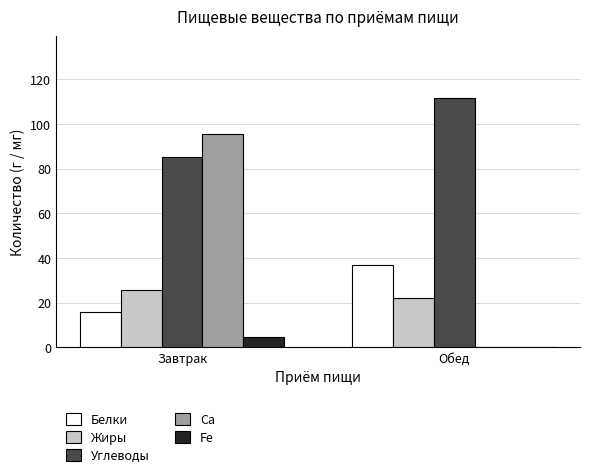

How many categories are shown in the chart?

2